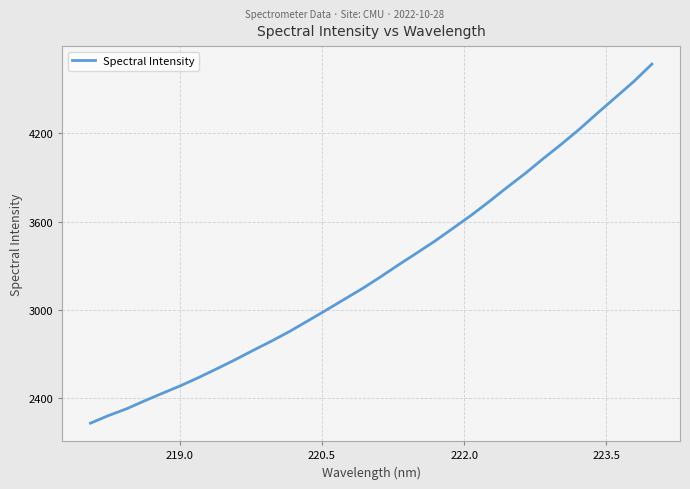

What is the minimum value shown in the chart?

2232.4